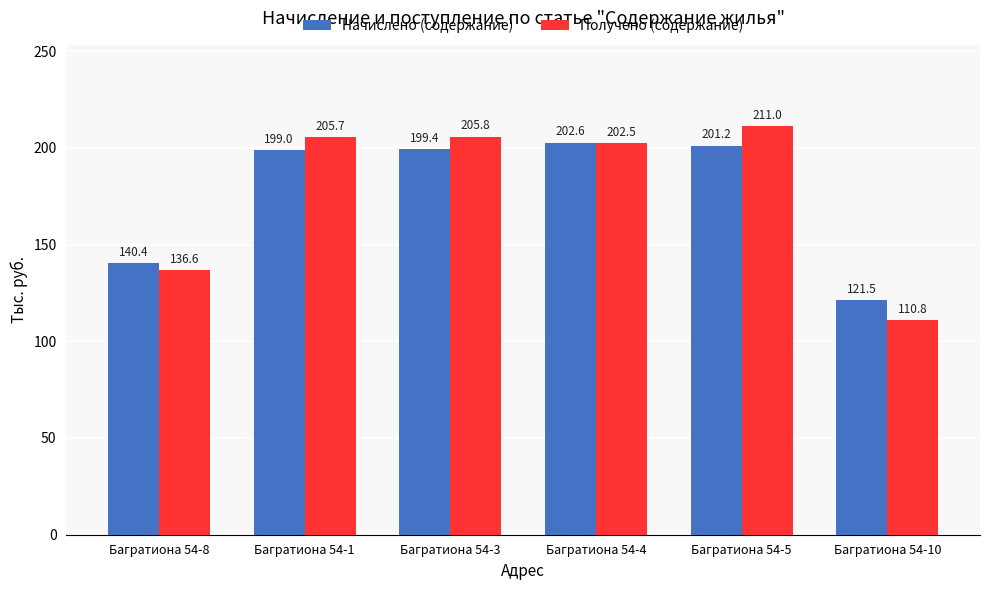

What is the label of the 3rd bar from the right?

Багратиона 54-4